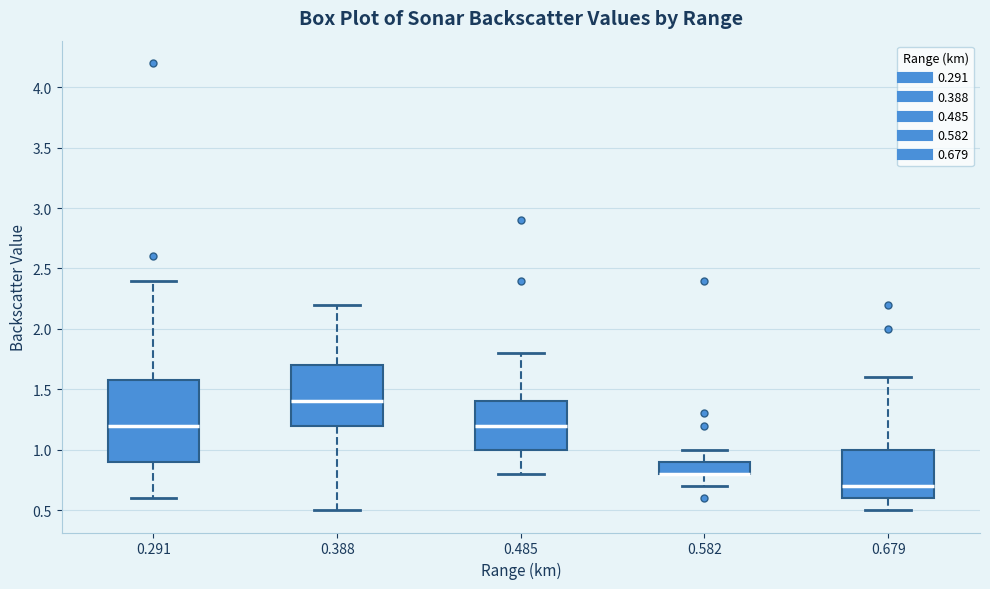

Reading left to right, read every box against the y-axis: the position of its median line, the range the box covers, and the ends of its whiskers. The values are not printed on the chart, so give them approximately, as read against the axis.

0.291: median 1.2, box 0.9 to 1.6, whiskers 0.6 to 2.4
0.388: median 1.4, box 1.2 to 1.7, whiskers 0.5 to 2.2
0.485: median 1.2, box 1.0 to 1.4, whiskers 0.8 to 1.8
0.582: median 0.8 (drawn on the box's lower edge), box 0.8 to 0.9, whiskers 0.7 to 1.0
0.679: median 0.7, box 0.6 to 1.0, whiskers 0.5 to 1.6